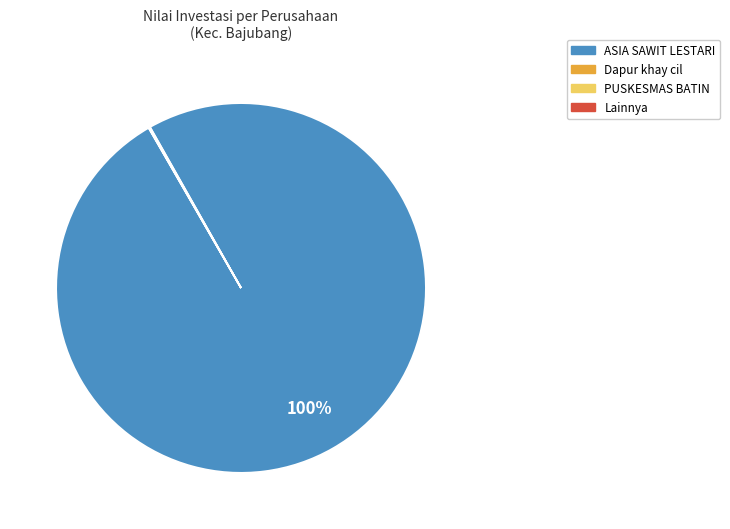

To the nearest percent, what is the difference between the largest and smallest slice percentages?

100%